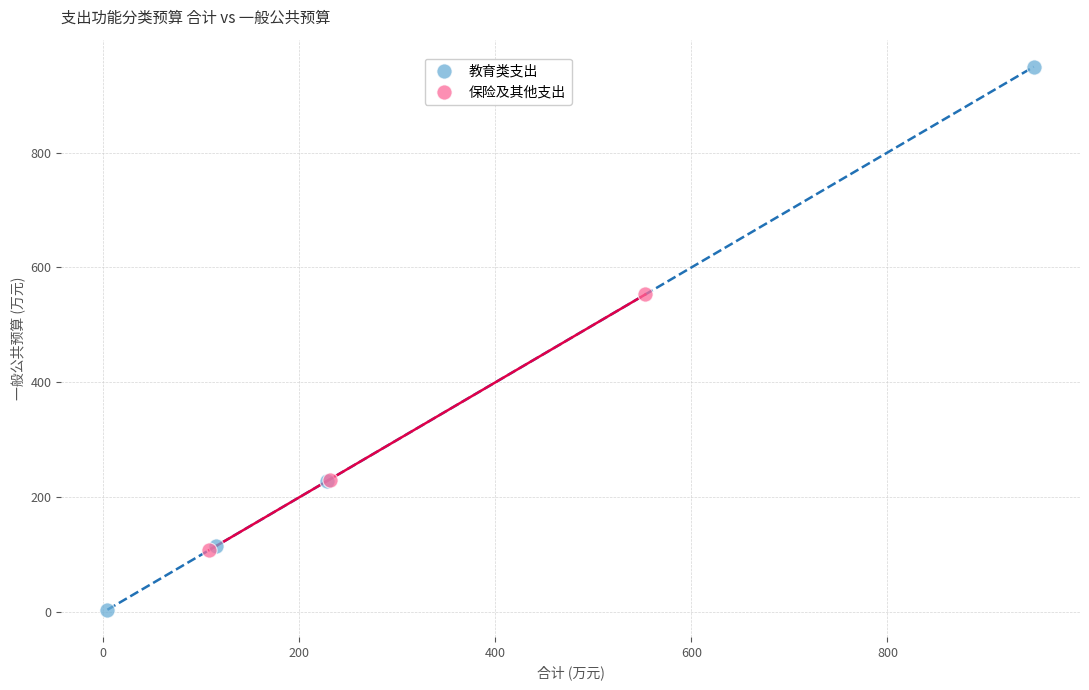

Which series has the largest Y range (max minus min)?

教育类支出